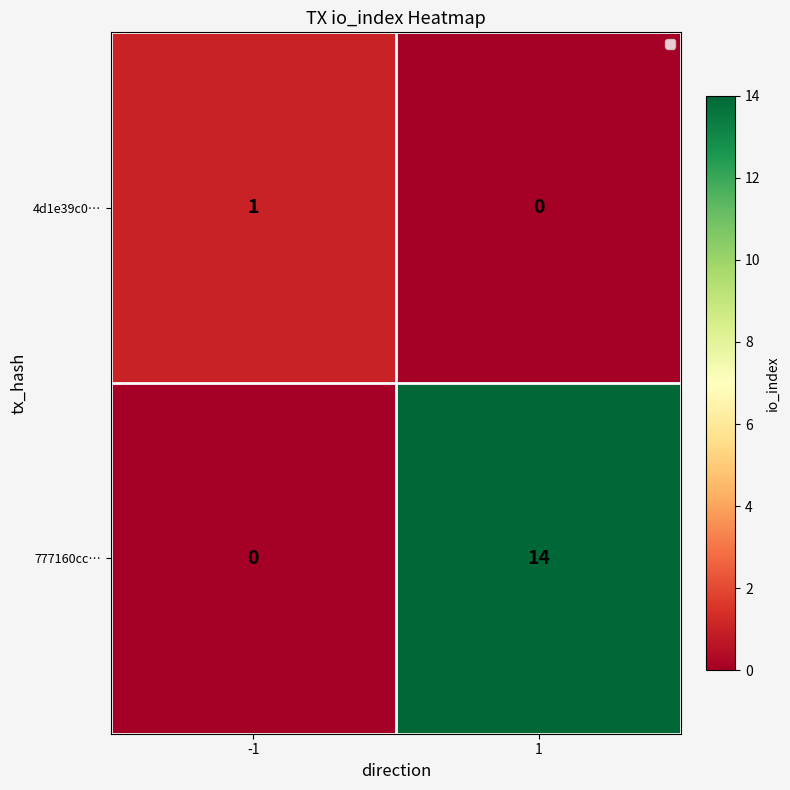

Which series has the widest spread of values?

777160cc…